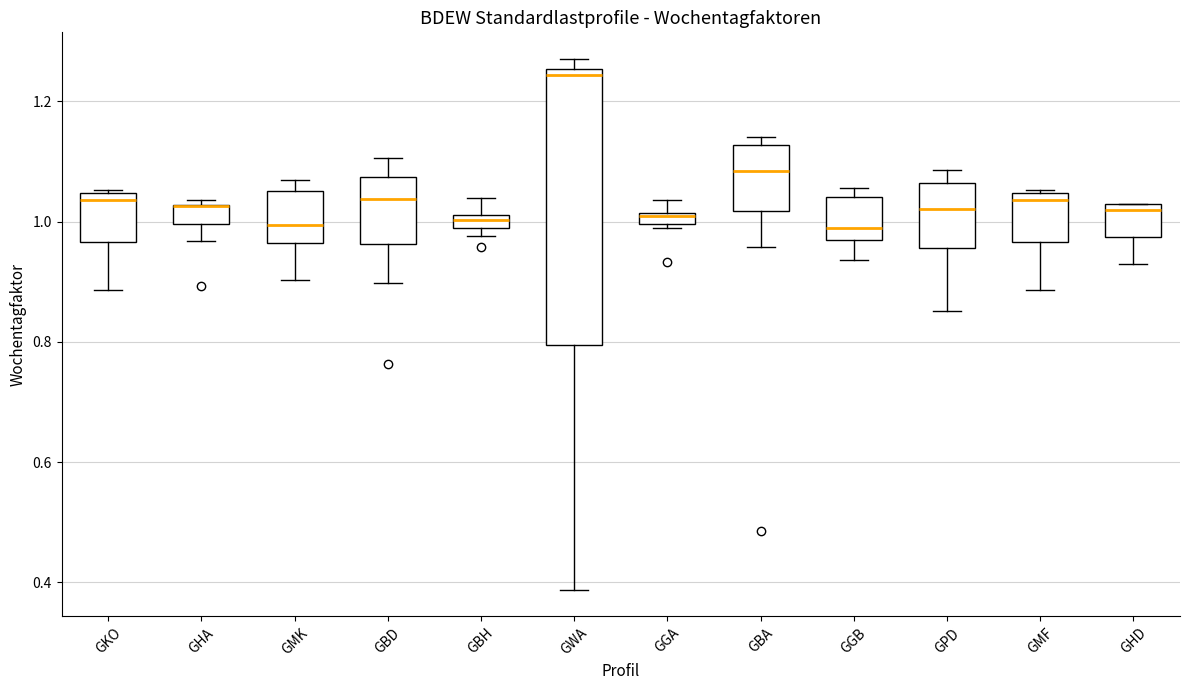

Which box is the tallest, from its lower edge to its upper edge?

GWA